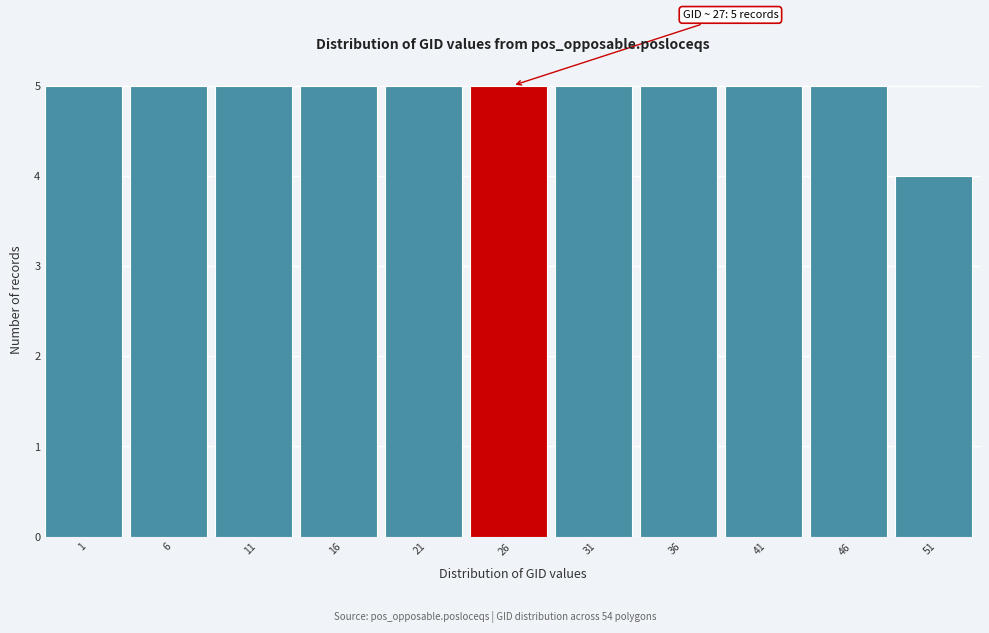

Reading left to right, what are all the values shown in this chart?

5	5	5	5	5	5	5	5	5	5	4